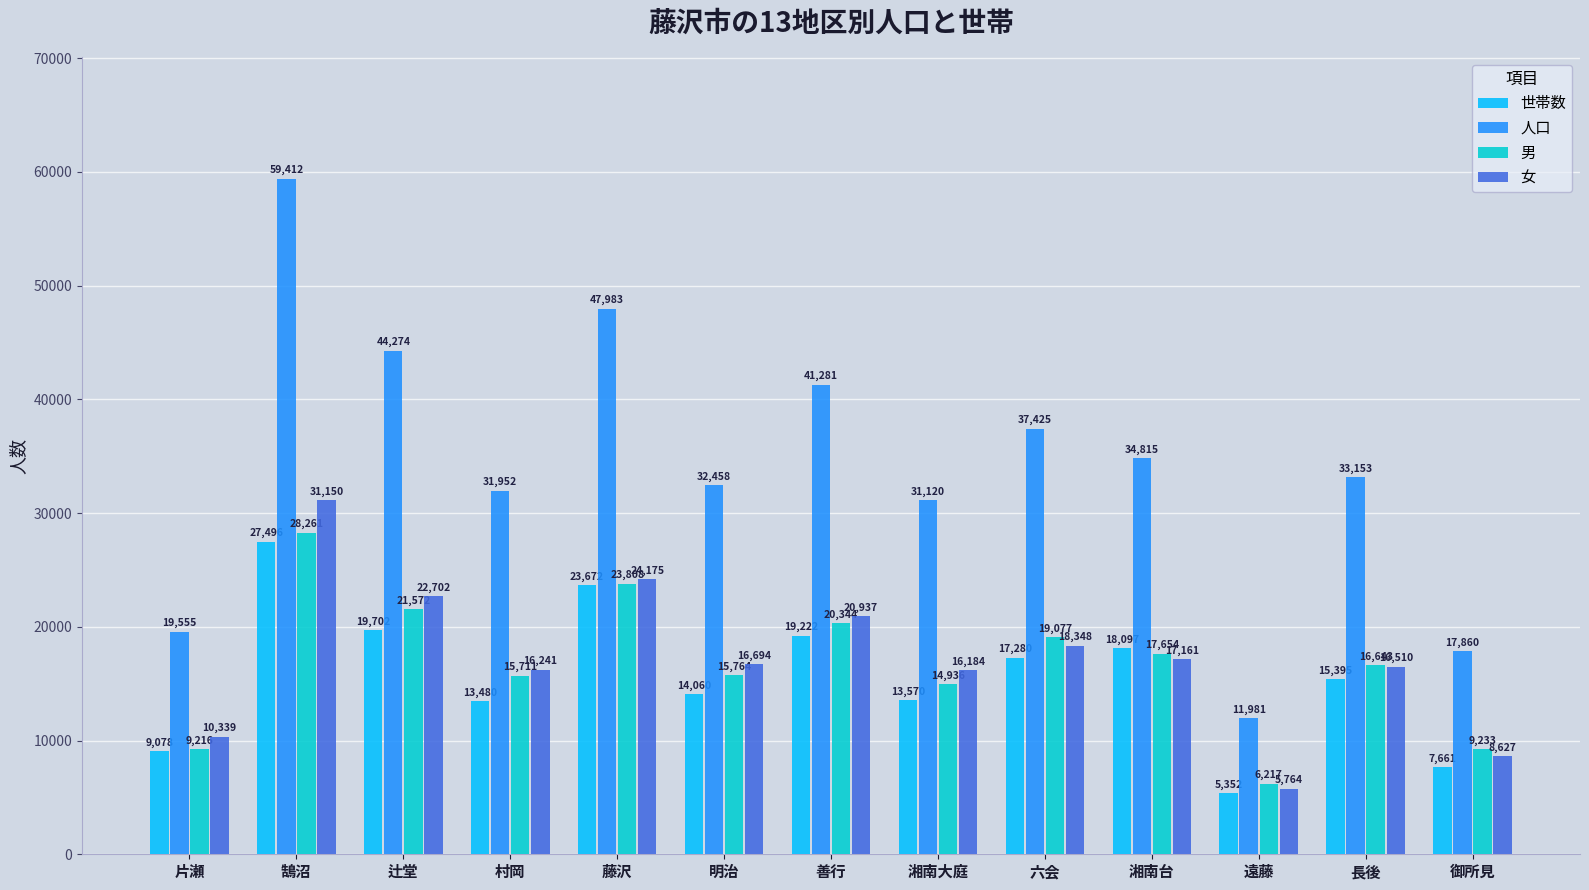

List the series in order of their peak value, lowest first.

世帯数, 男, 女, 人口